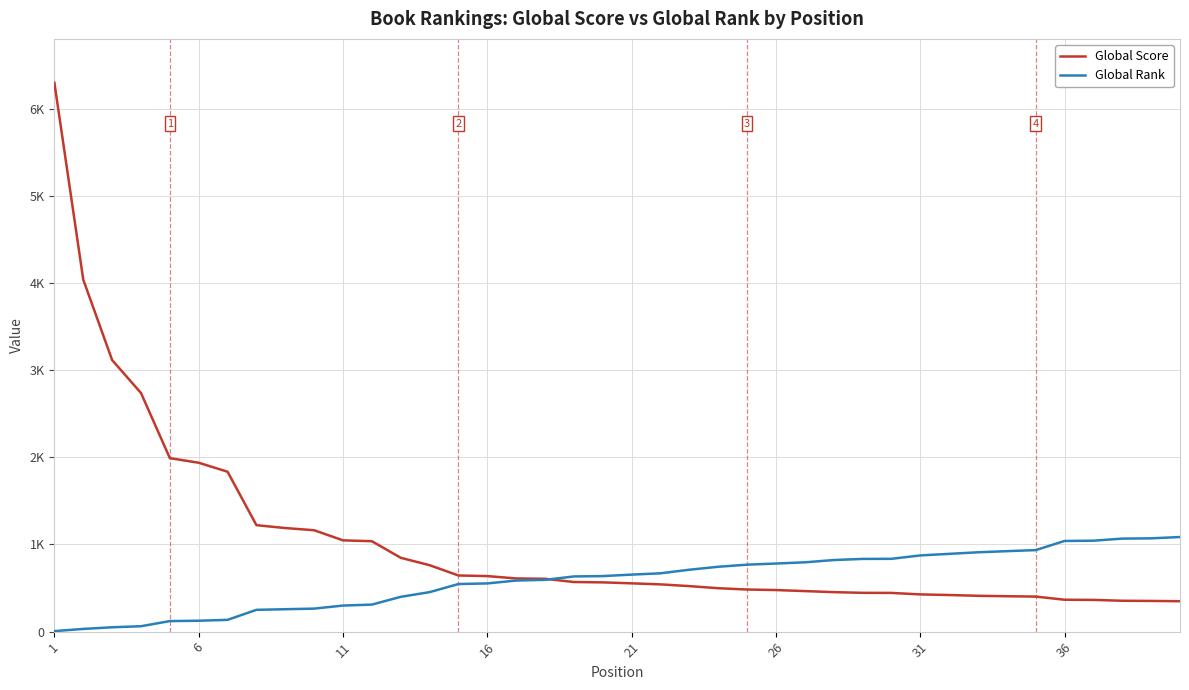

What are all the series names shown in the legend?

Global Score, Global Rank